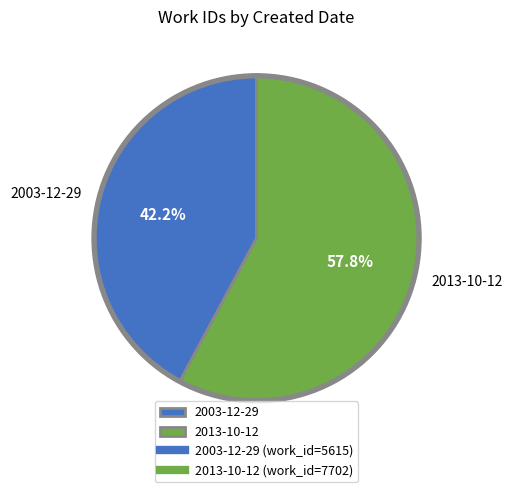

The 2013-10-12 slice represents 58% of the pie. True or false?

True